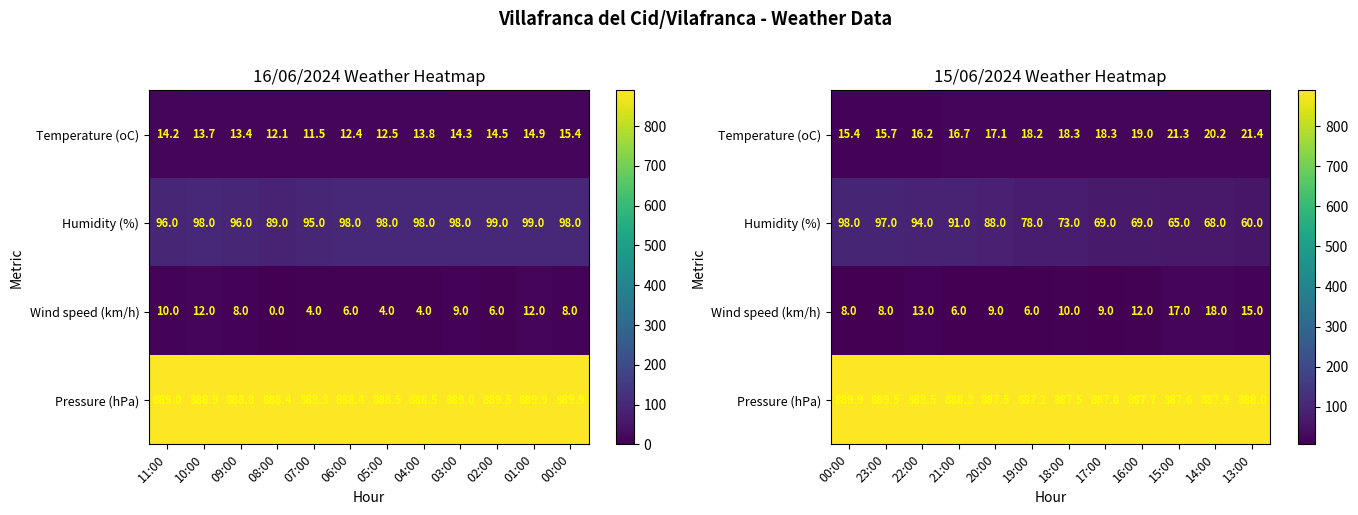

Which series has the widest spread of values?

Humidity (%)